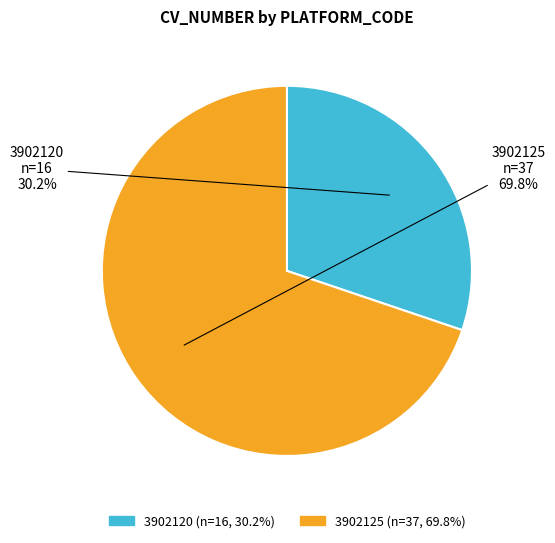

What percentage is NOT represented by 3902120?

69.8%